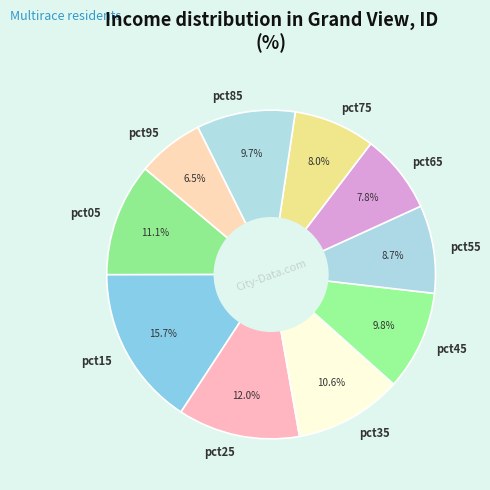

True or false: pct45 accounts for 10% of the total.

True